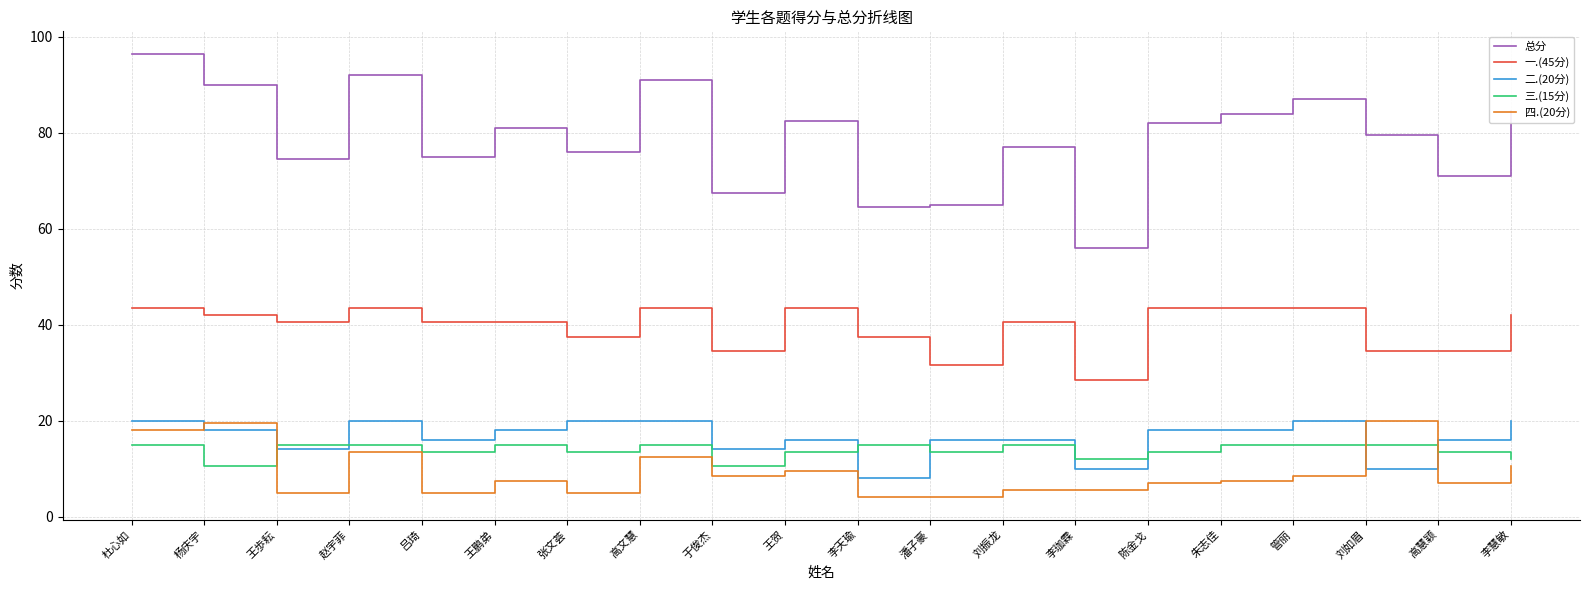

At which label does 总分 reach its minimum?

李珈霖